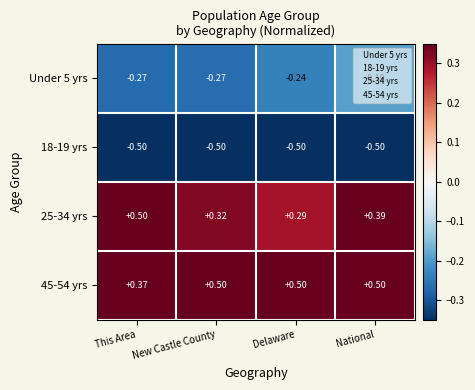

Is the value of Under 5 yrs at Delaware greater than the value of 18-19 yrs at Delaware?

Yes